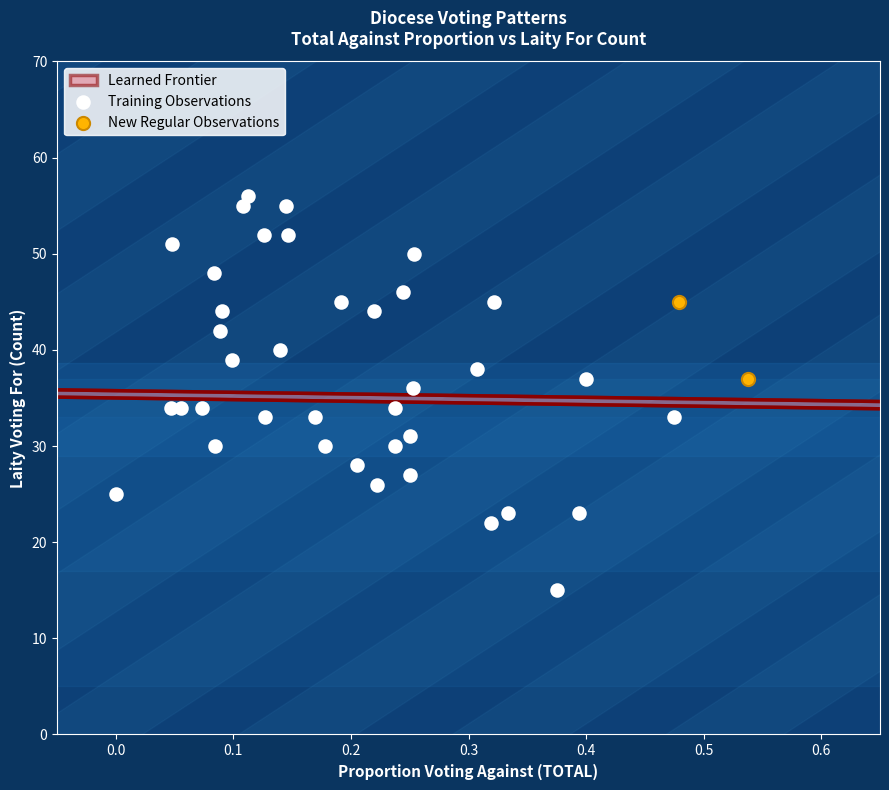

Which series reaches the maximum Y coordinate?

Training Observations